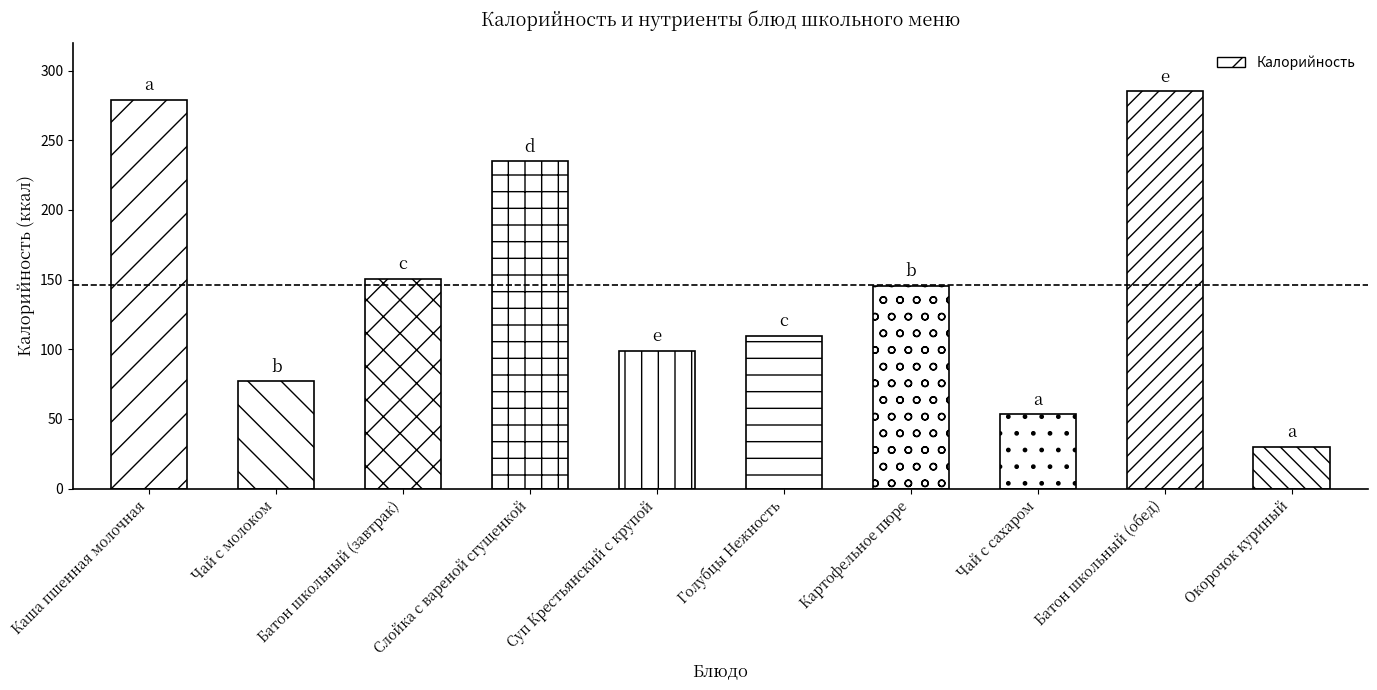

Rank the categories by value from lowest to highest.

Окорочок куриный, Чай с сахаром, Чай с молоком, Суп Крестьянский с крупой, Голубцы Нежность, Картофельное пюре, Батон школьный (завтрак), Слойка с вареной сгущенкой, Каша пшенная молочная, Батон школьный (обед)